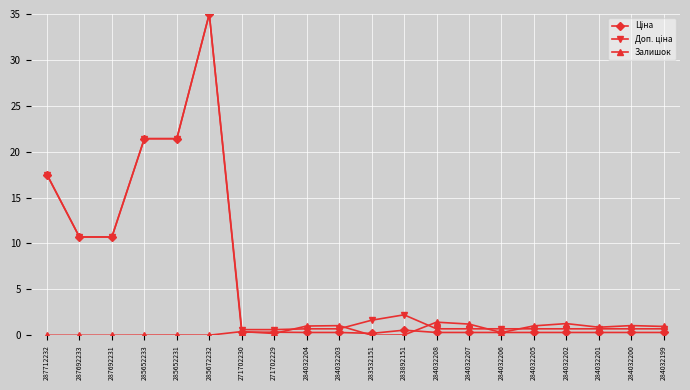

What position from the left is 287692233?

2